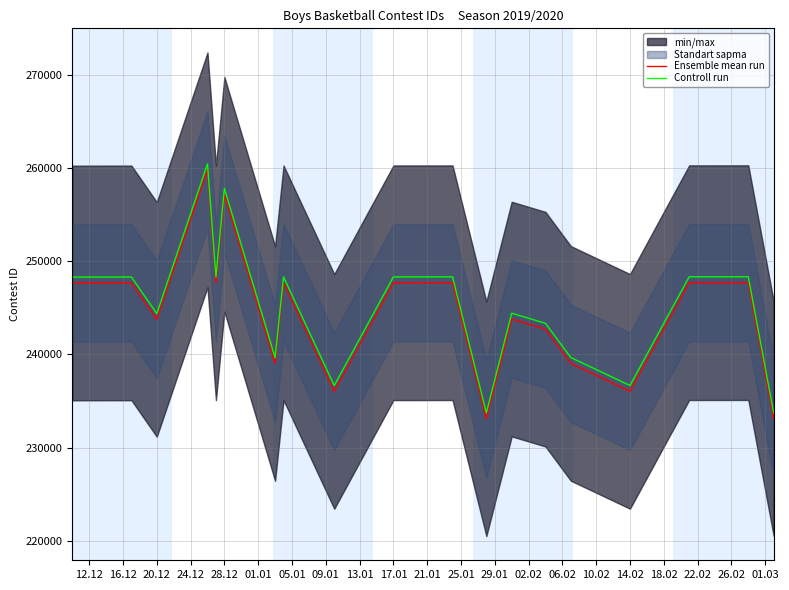

What is the maximum value for Ensemble mean run?

259814.0